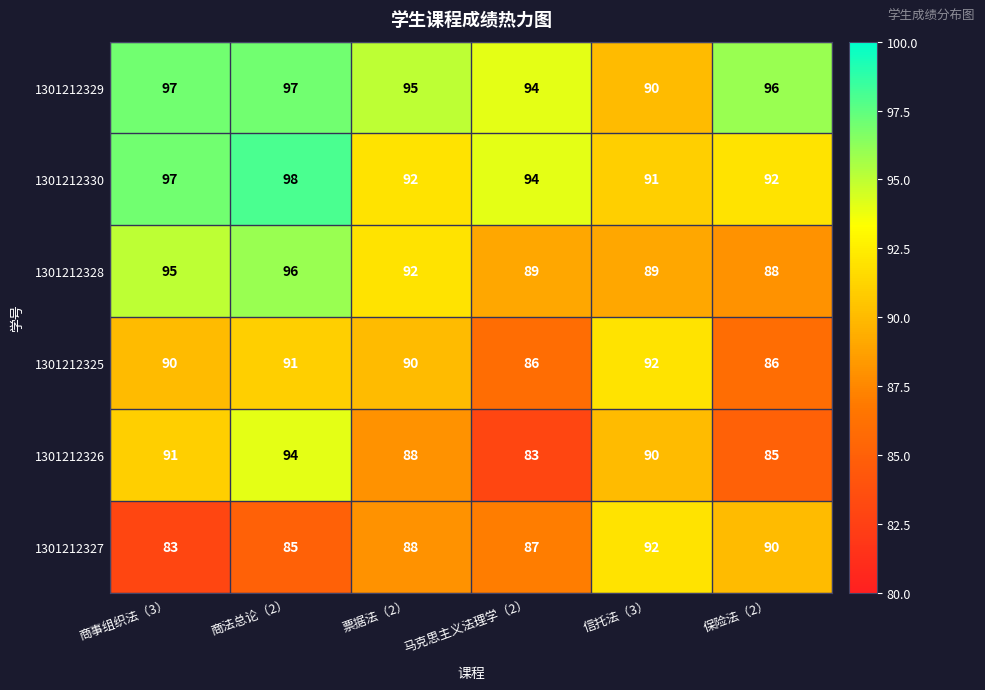

Which series has the largest total across all categories?

1301212329